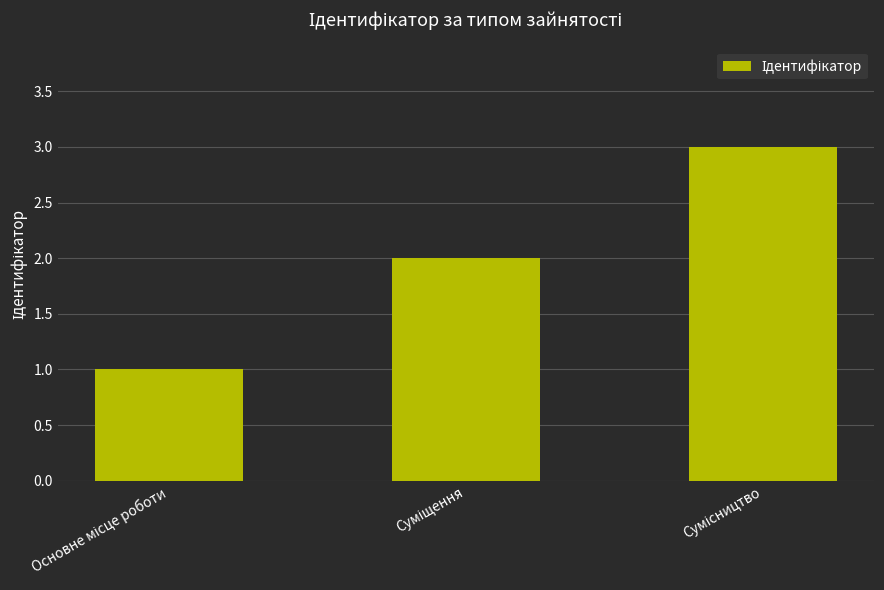

What is the smallest value displayed?

1